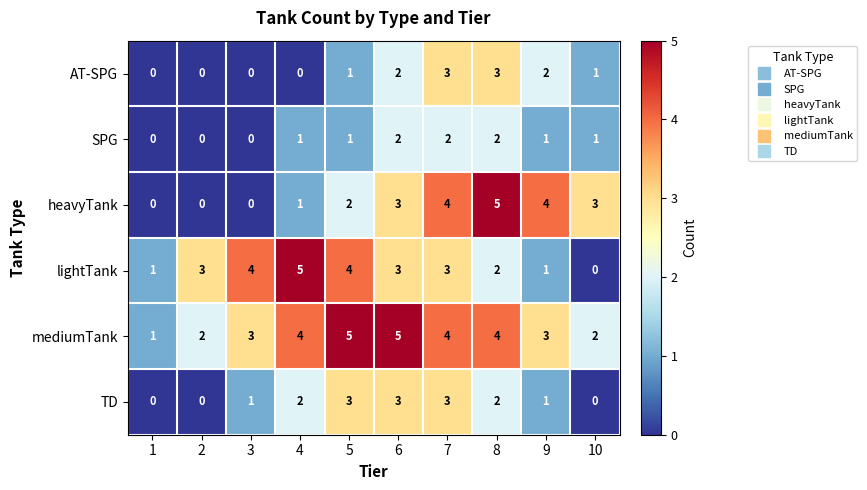

At which label is lightTank closest to 2?

8